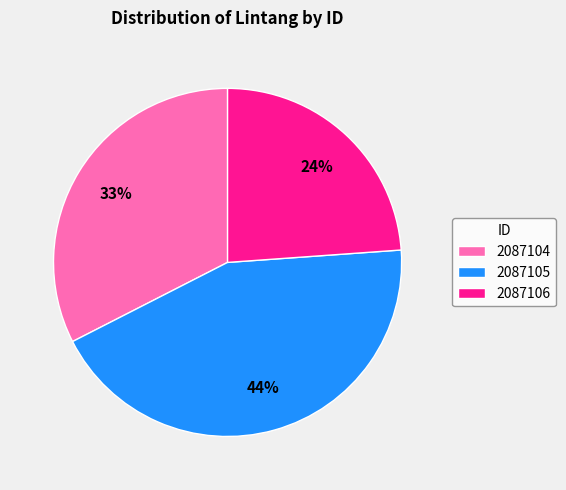

Does 2087105 account for over 50% of the chart?

No